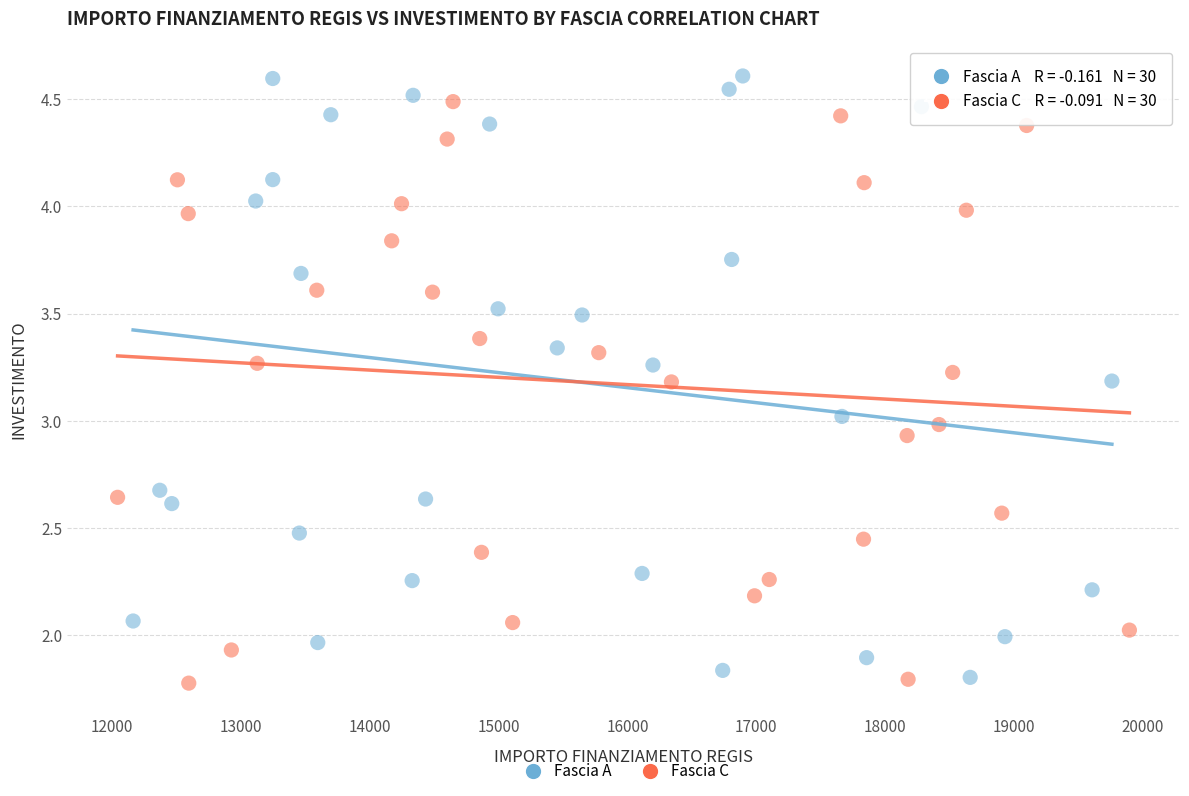

Which series has the widest spread of Y values?

Fascia A